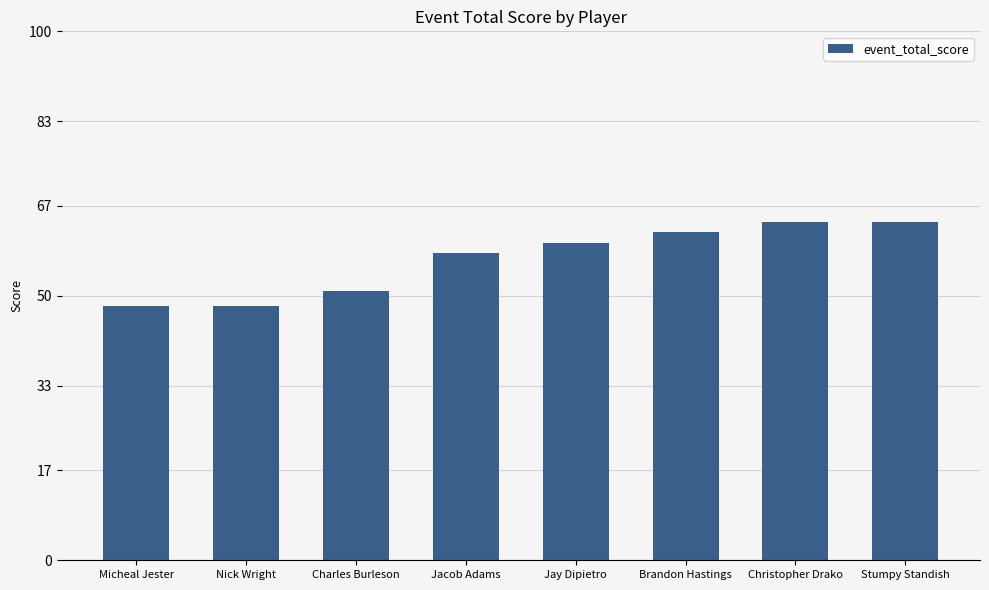

At which label is the value closest to 56?

Jacob Adams